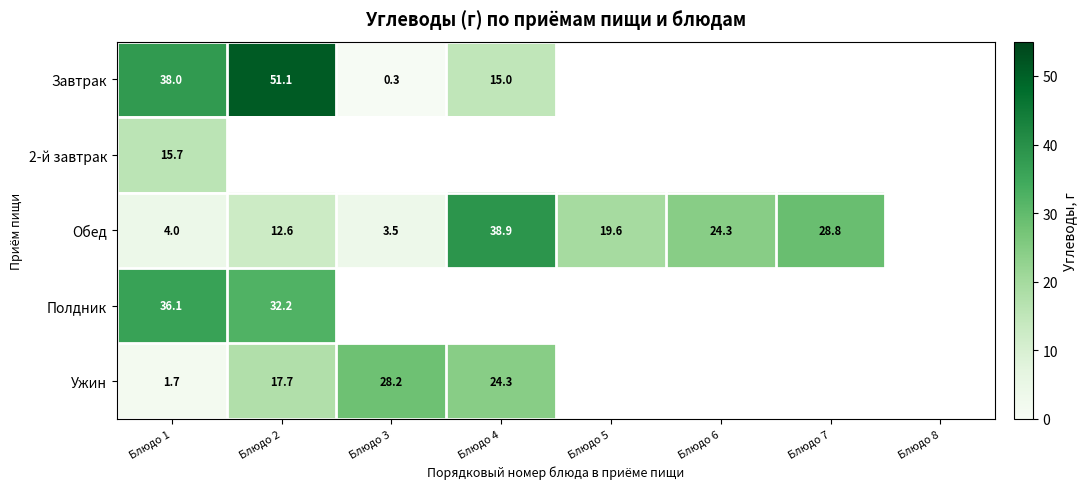

The value of Ужин at Блюдо 1 is 0.7. True or false?

False